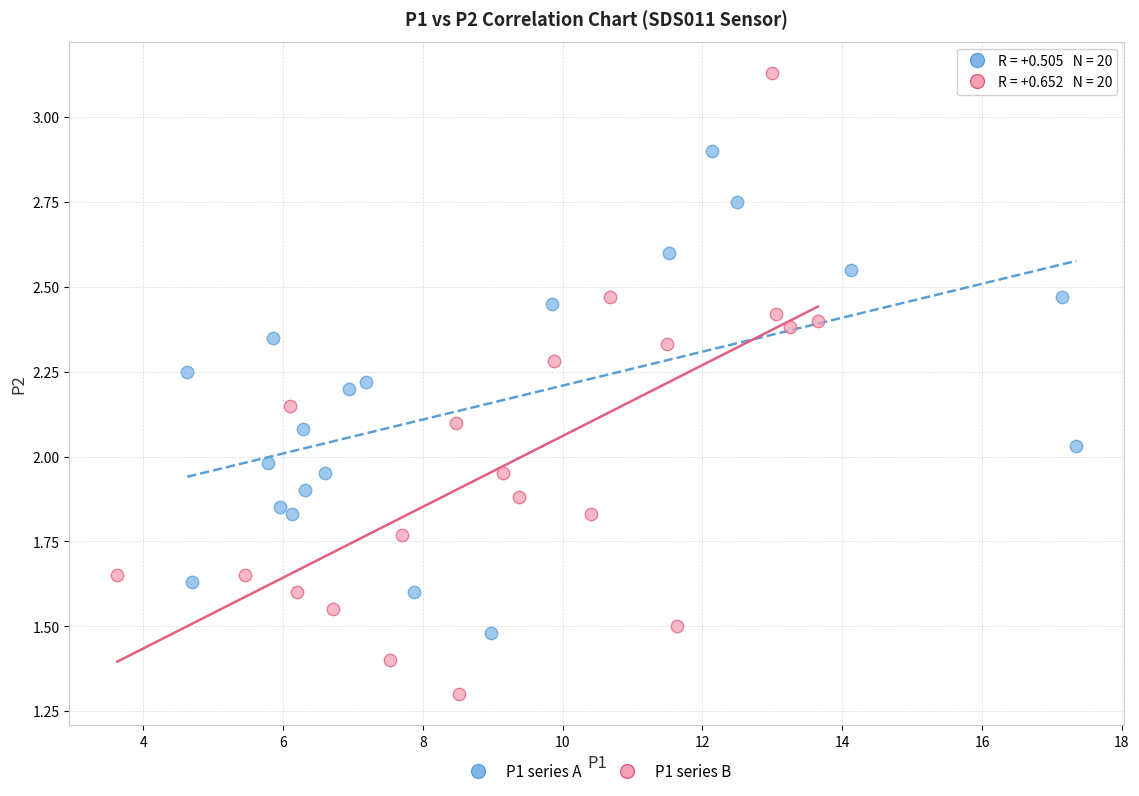

Which series contains the lowest Y value?

P1 series B